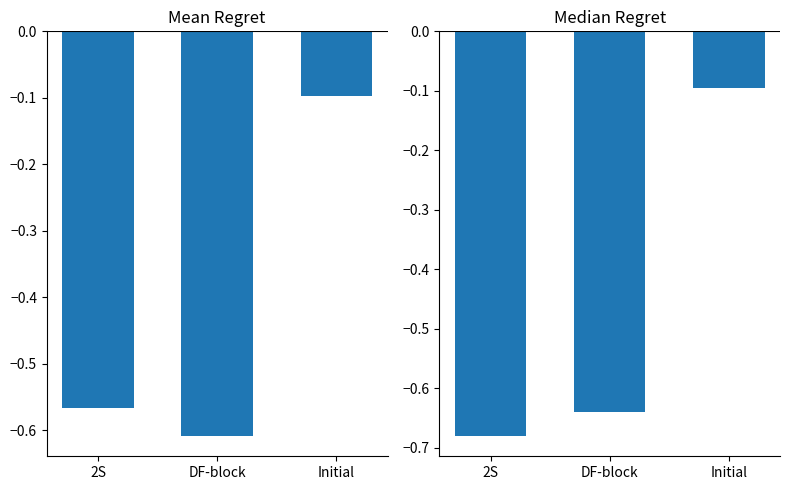

What is the value of the Median Regret bar at the 3rd from the left?

-0.1